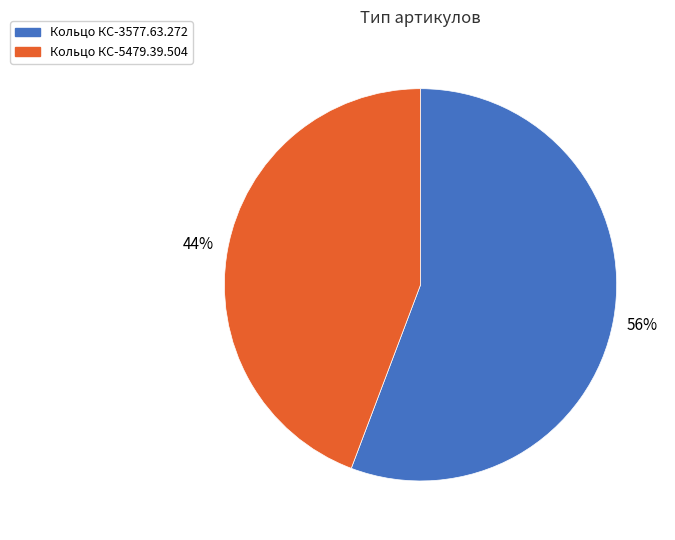

How many slices are in this pie chart?

2